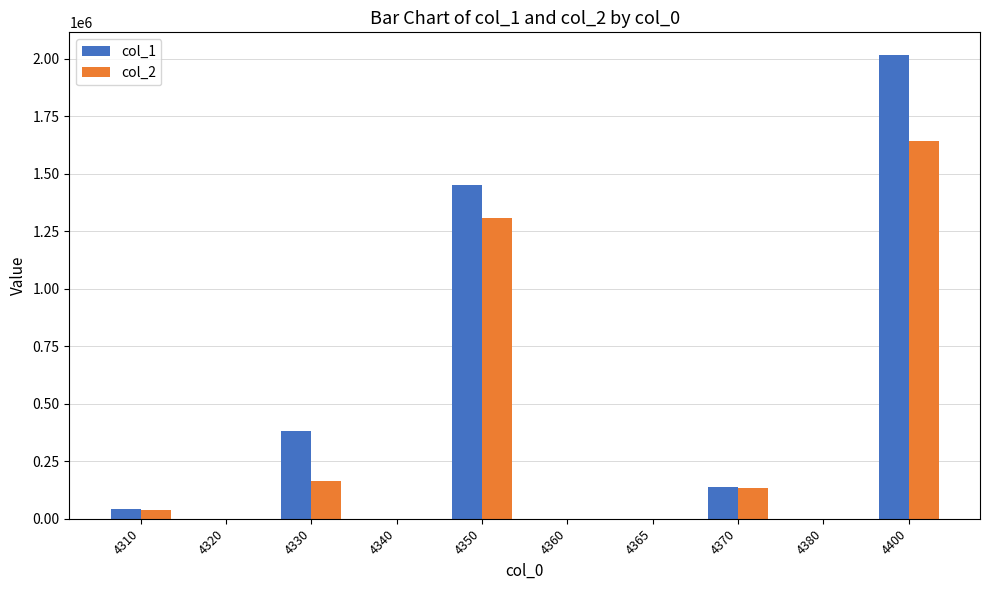

Is the value of col_2 at 4380 greater than the value of col_1 at 4400?

No